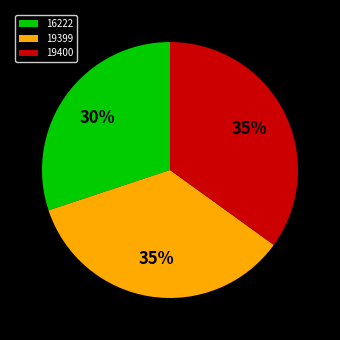

True or false: 19399 accounts for 42% of the total.

False